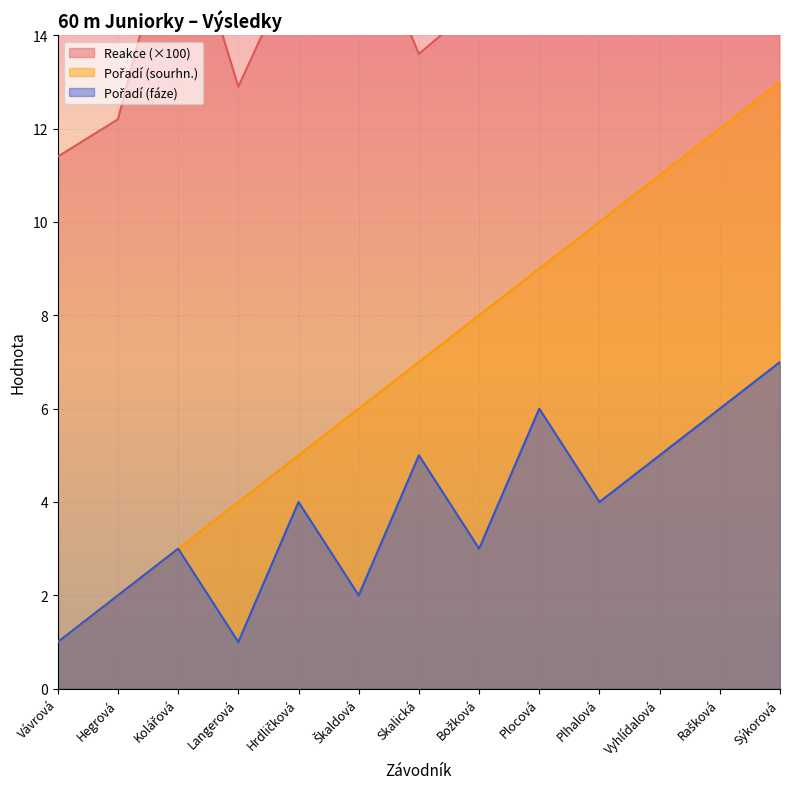

Rank the series by their maximum value, from highest to lowest.

Reakce, Pořadí (sourhn.), Pořadí (fáze)